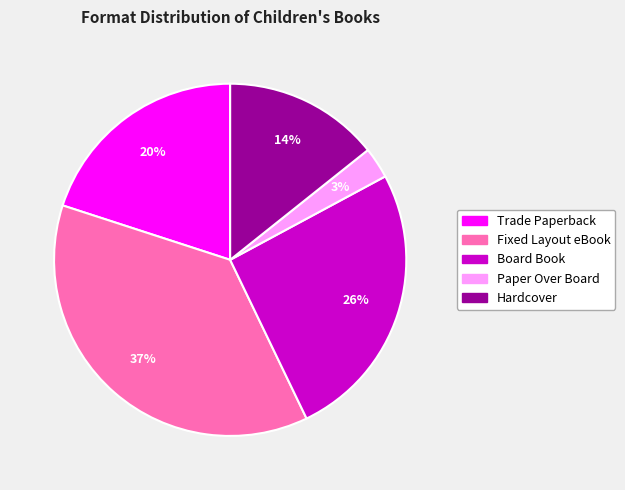

Is there a majority slice in this chart?

No